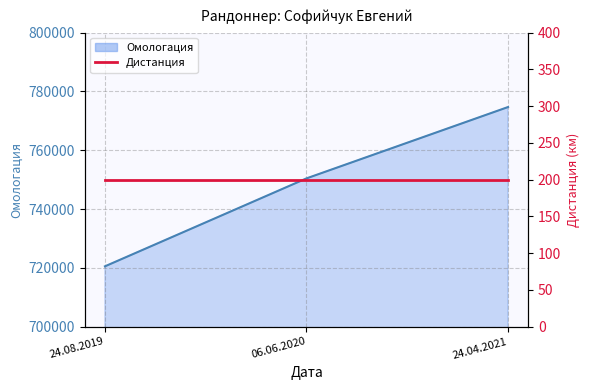

Reading left to right, transcribe all the data shown in this chart.

720499	750413	774682